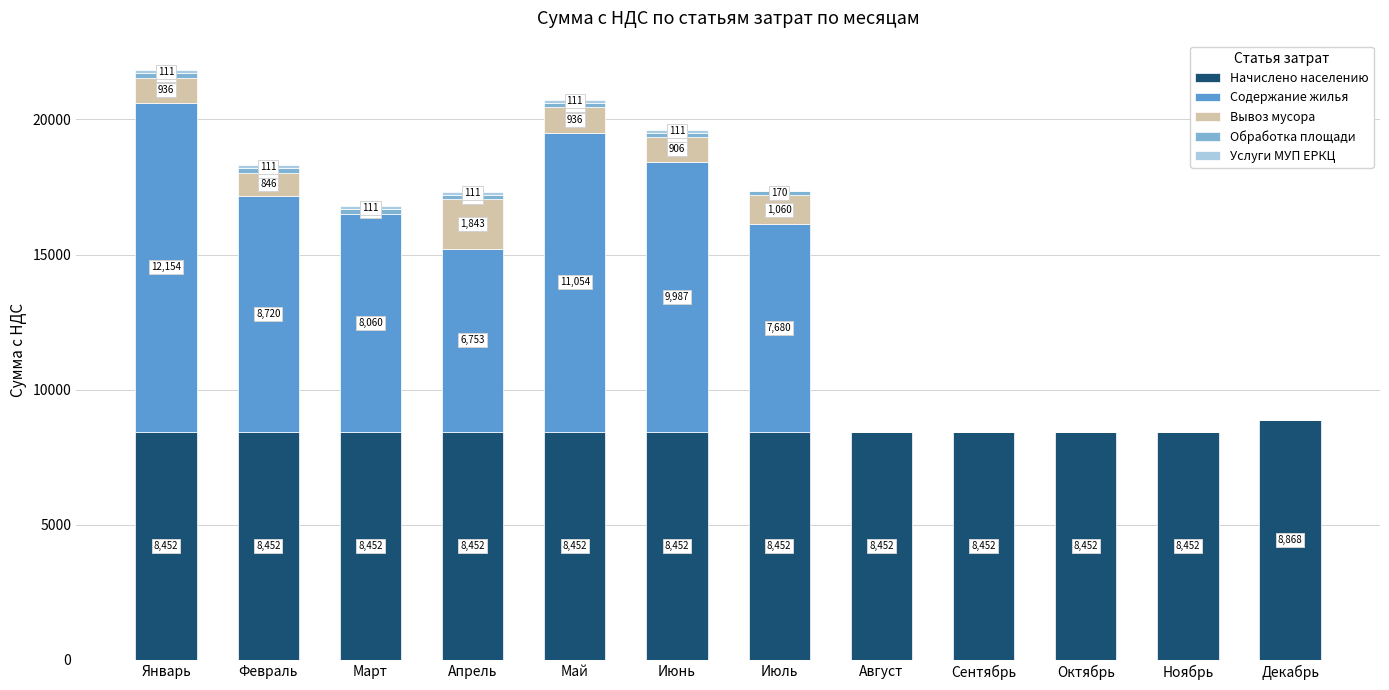

What is the highest value of the Начислено населению series?

8867.9